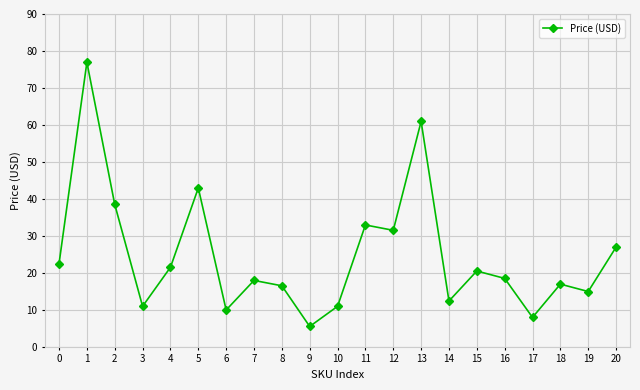

The value at 18 is 16.9. True or false?

True